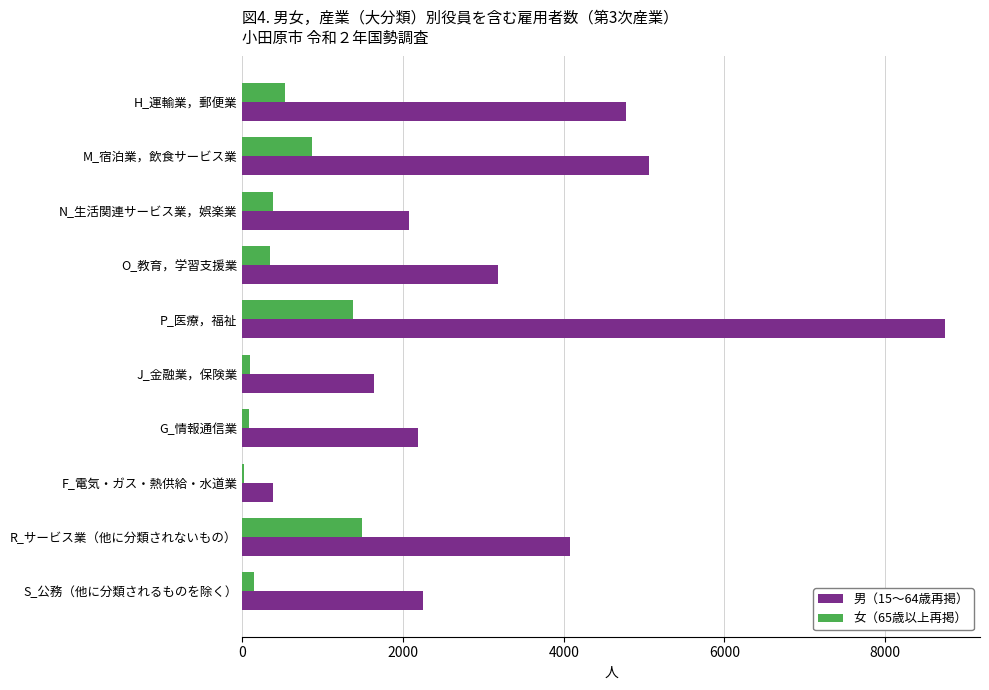

At which label does 男（15～64歳再掲） reach its peak?

P_医療，福祉